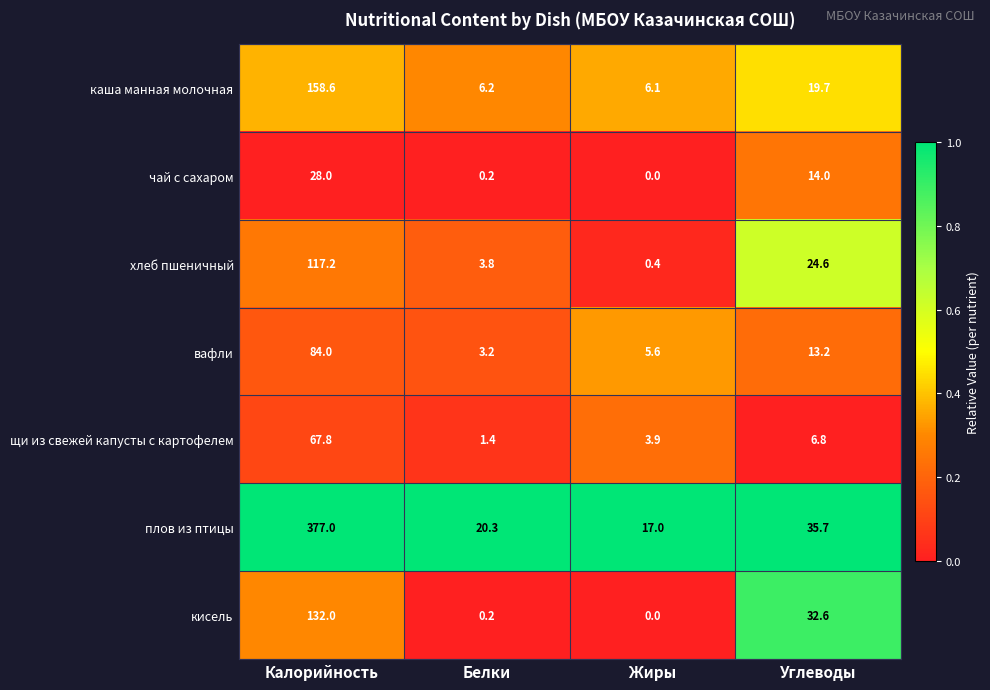

Between Белки and Жиры, which series saw the biggest shift?

хлеб пшеничный